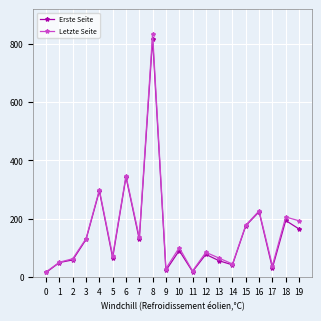

Where is the first local maximum for Letzte Seite?

4